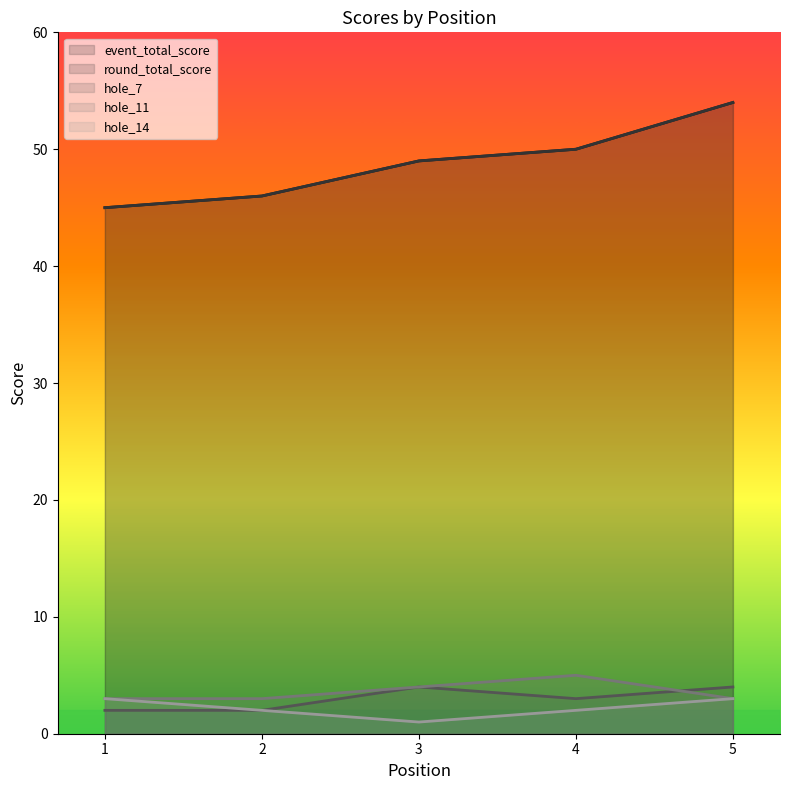

What is the difference between the hole_14 values at 2 and 1?

1